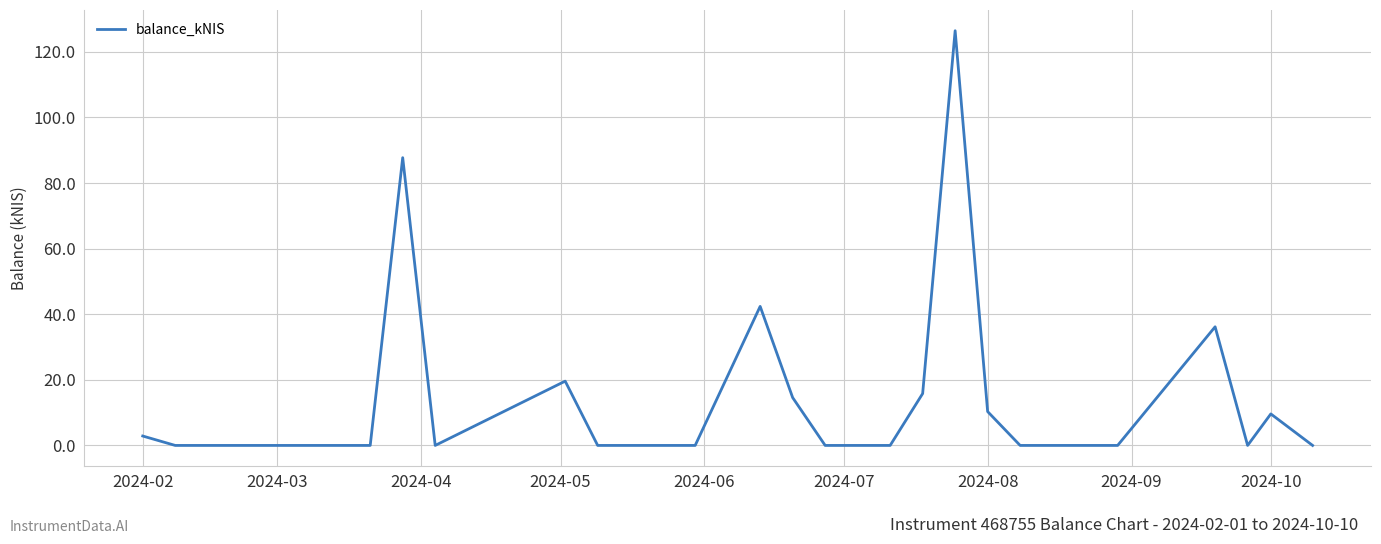

What is the greatest value displayed?

126.4